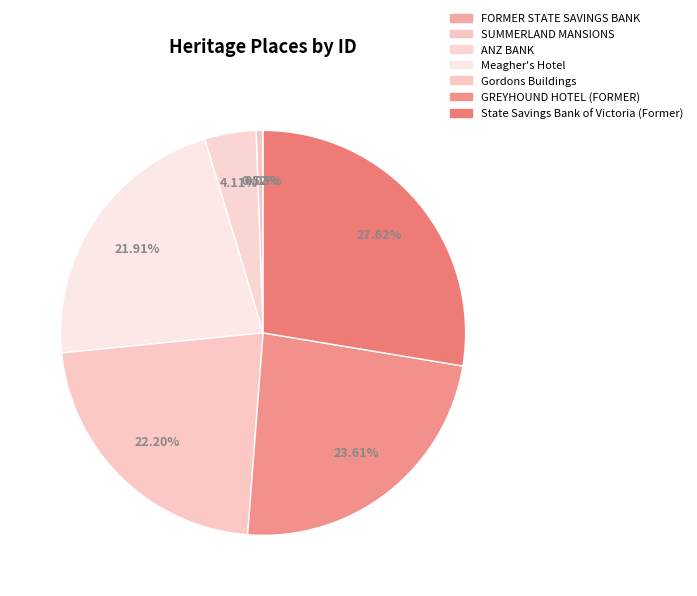

Does State Savings Bank of Victoria (Former) represent more than half of the total?

No